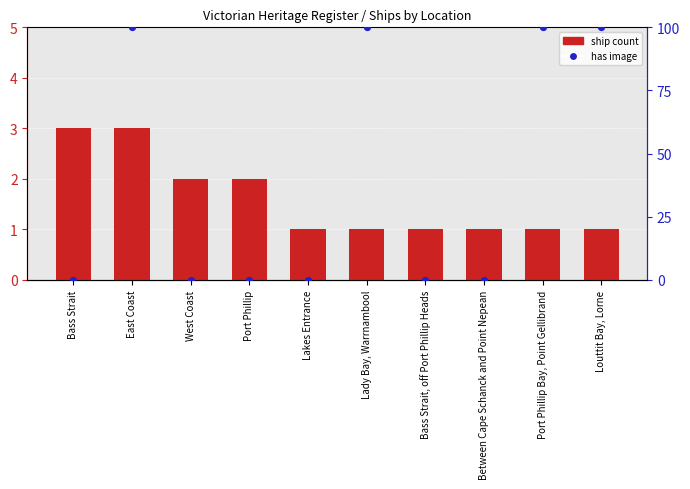

What is the total value across all series at Lakes Entrance?

1